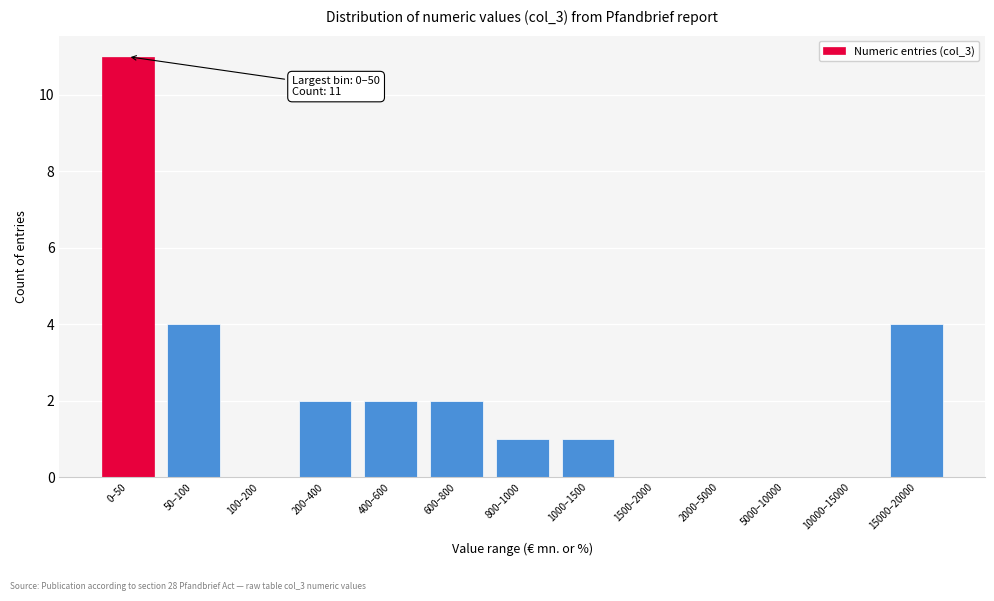

Reading left to right, extract all data points from this chart.

0–50=11	50–100=4	100–200=0	200–400=2	400–600=2	600–800=2	800–1000=1	1000–1500=1	1500–2000=0	2000–5000=0	5000–10000=0	10000–15000=0	15000–20000=4